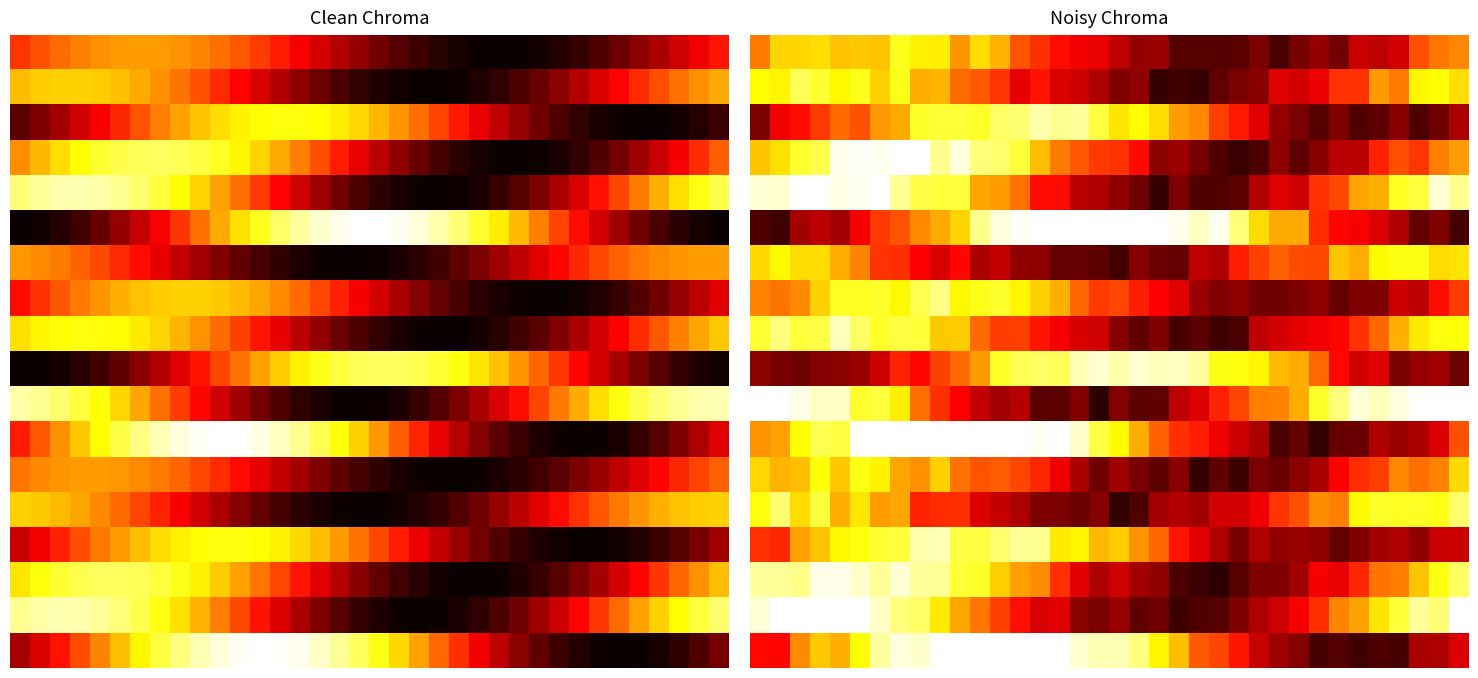

What is the greatest value displayed?

1.0